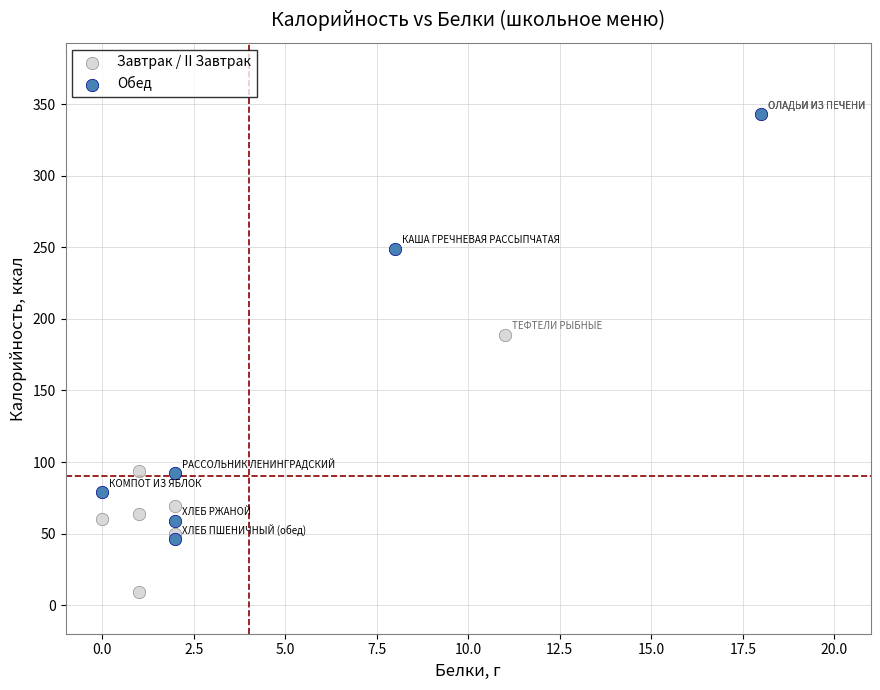

Which series has the widest spread of Y values?

Обед